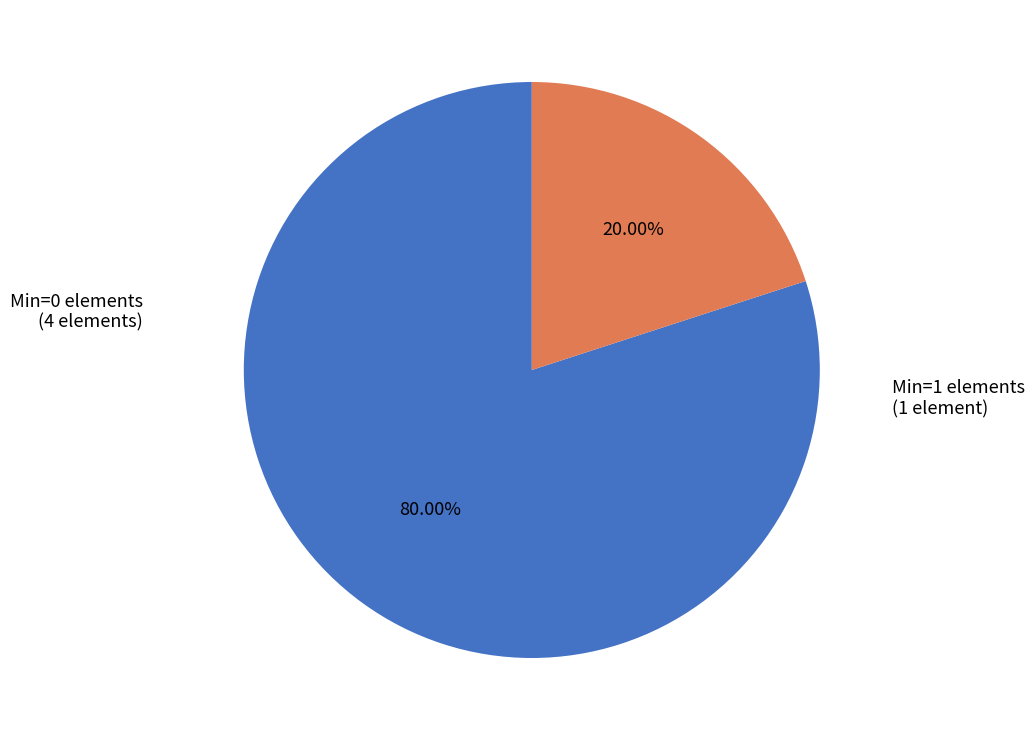

To the nearest percent, what is the difference between the largest and smallest slice percentages?

60%